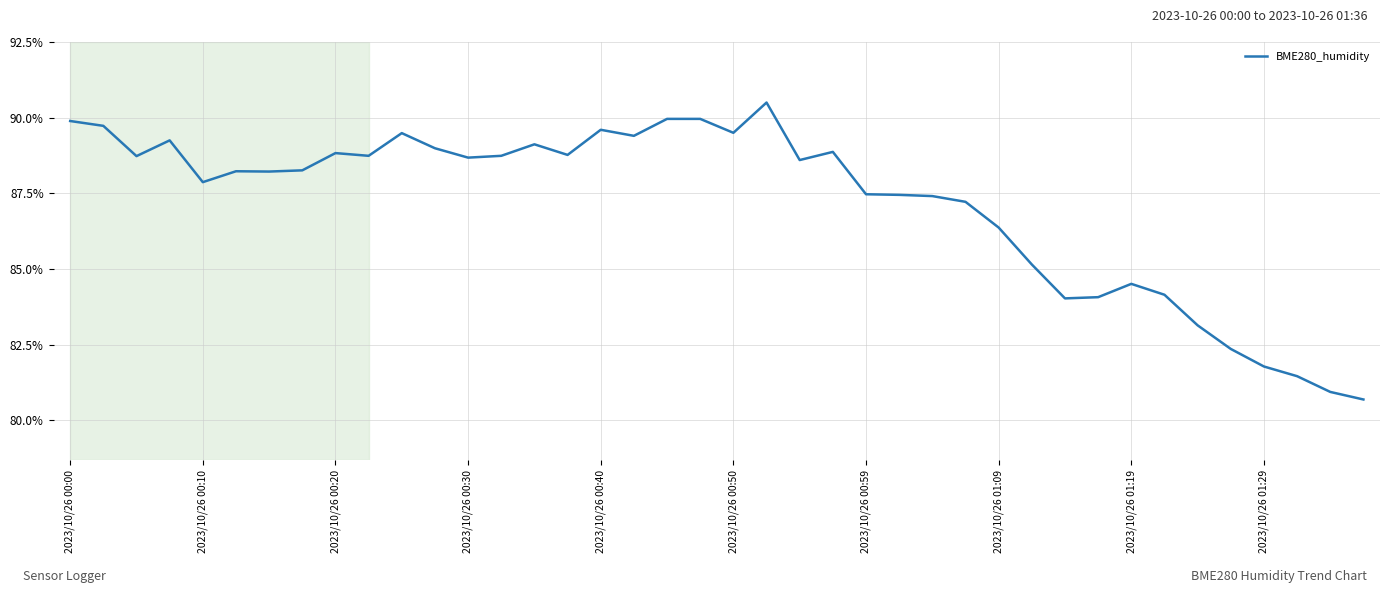

What is the greatest value displayed?

90.5